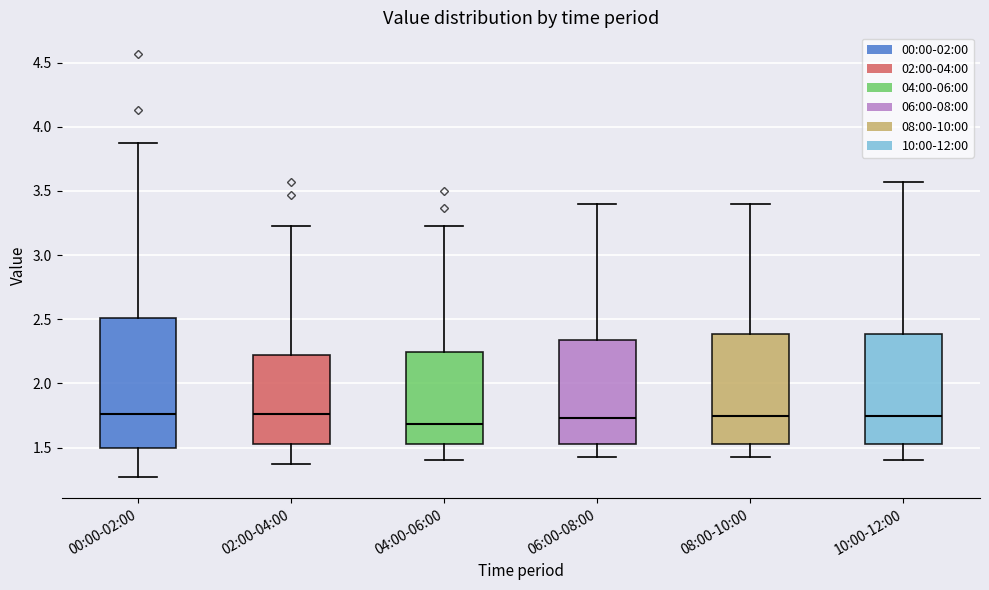

Where does the upper whisker of the box for 02:00-04:00 end on the y-axis? The values are not printed on the chart, so give them approximately, as read against the axis.

3.25